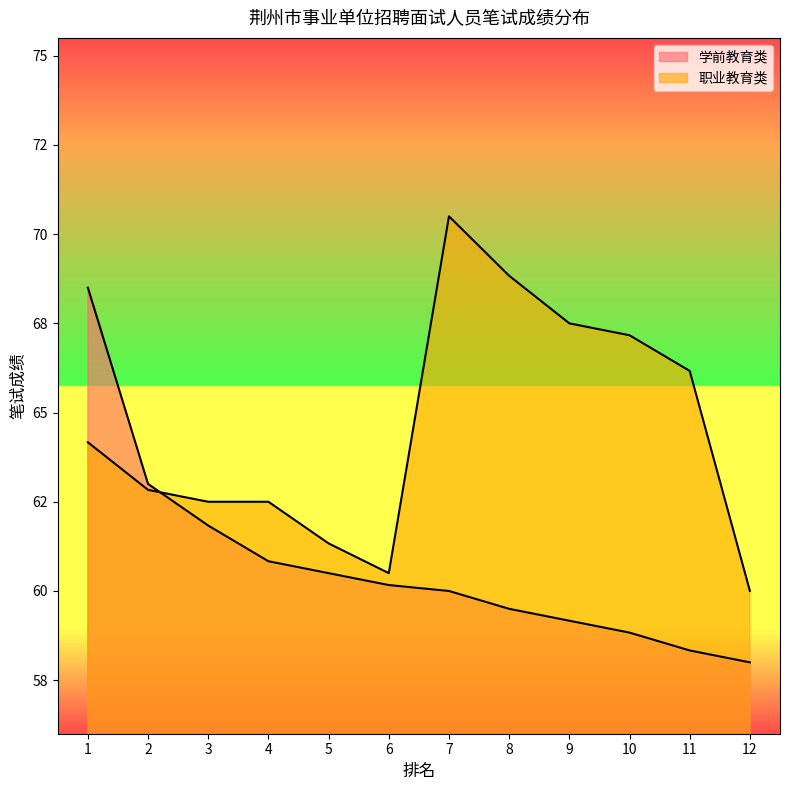

True or false: 职业教育类 has a value of 66.2 at 11.

True